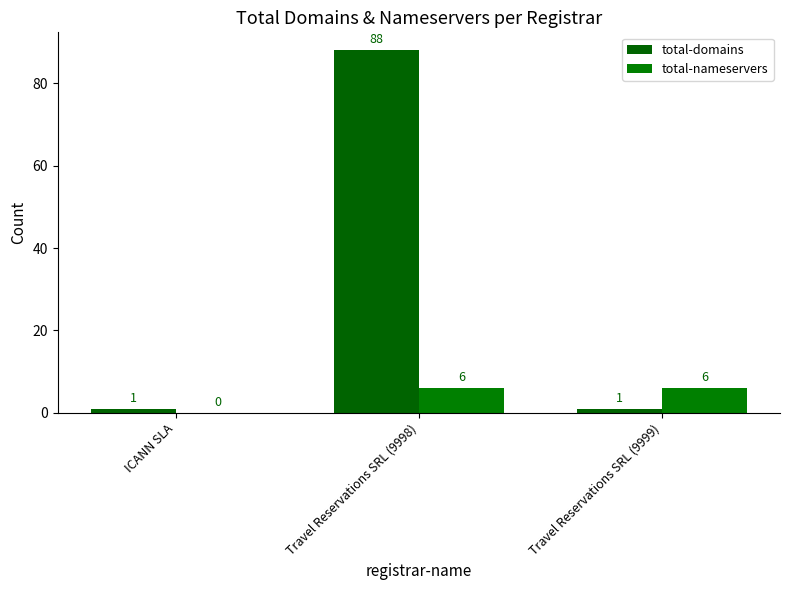

Are the bars grouped side by side (vs. stacked)?

Yes